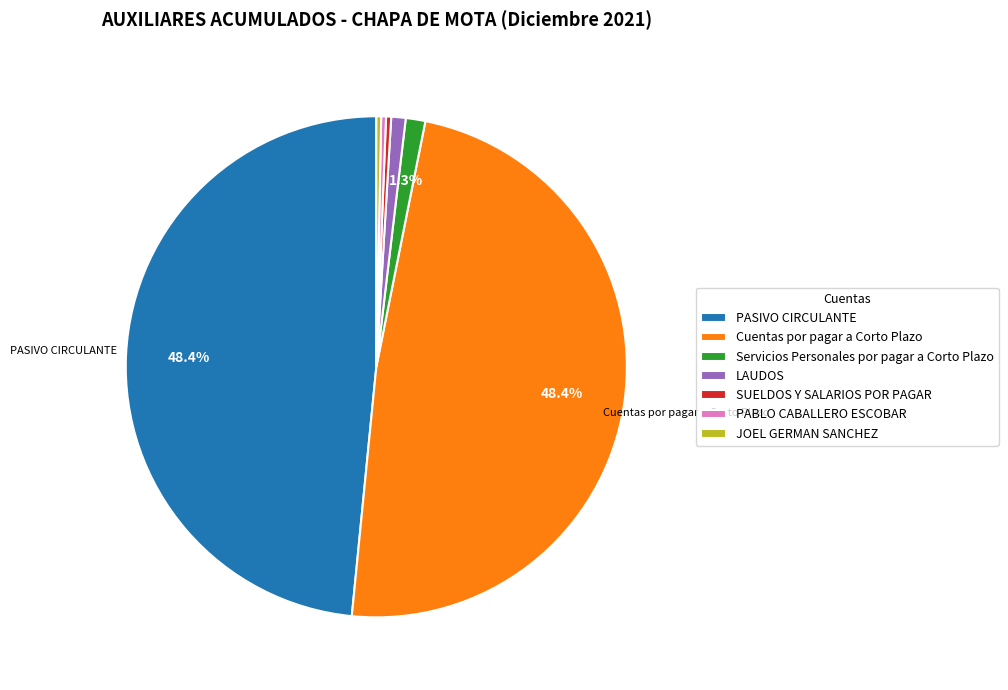

Combined, do PABLO CABALLERO ESCOBAR and PASIVO CIRCULANTE account for over 50%?

No